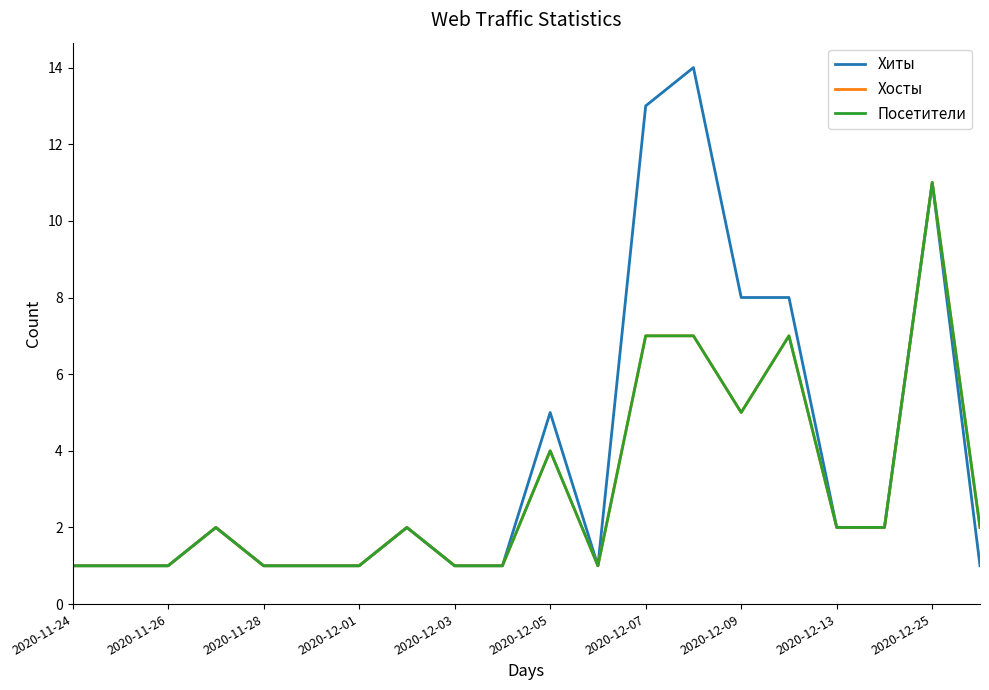

Is this an area chart (filled region under the line)?

No